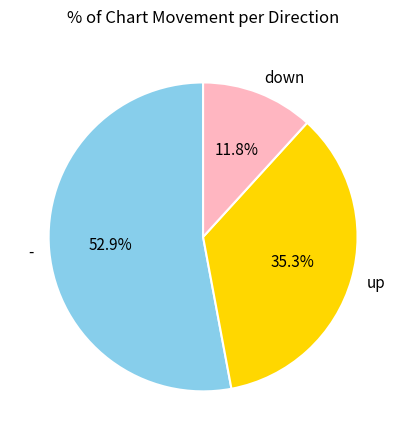

Which category has the biggest portion of the pie?

-